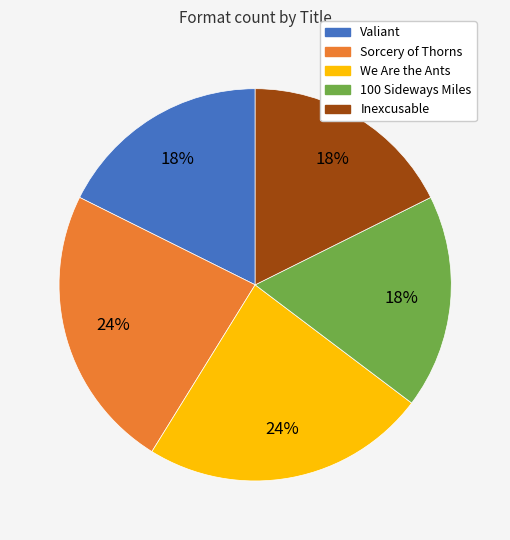

Is there any slice that represents more than half of the pie?

No